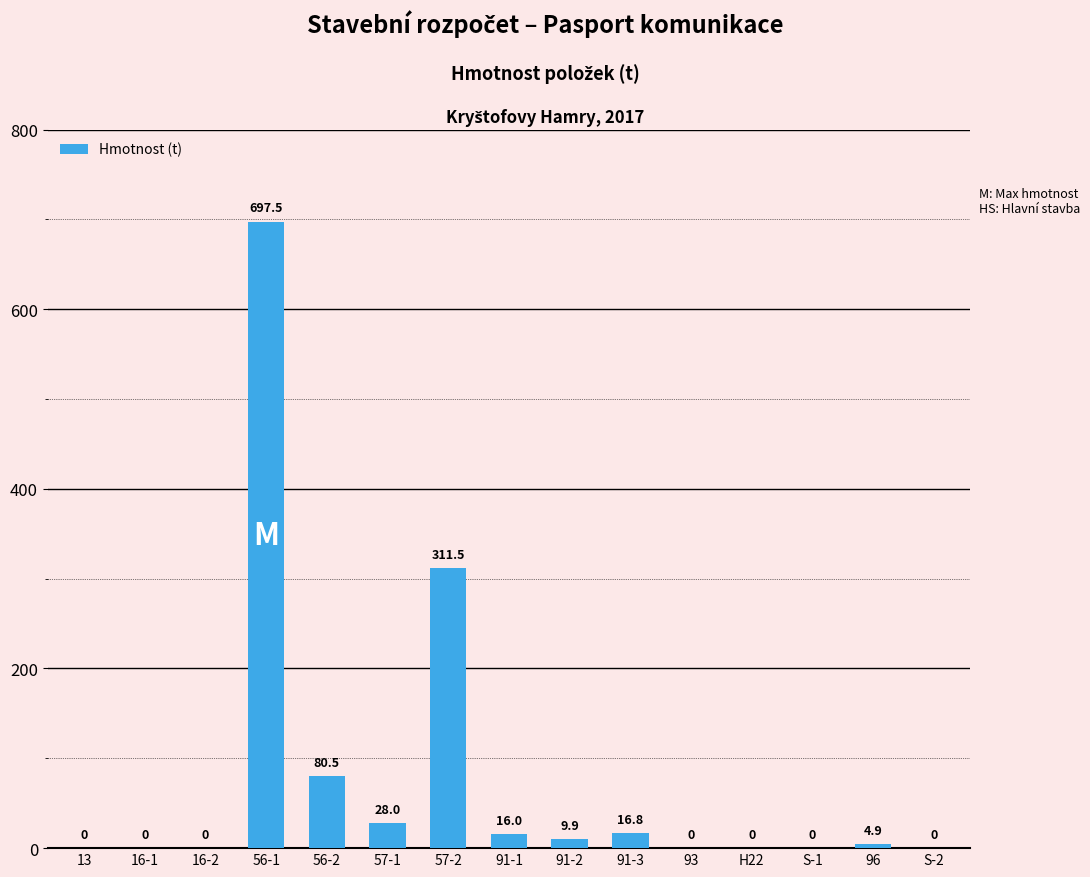

How many values are above zero?

8